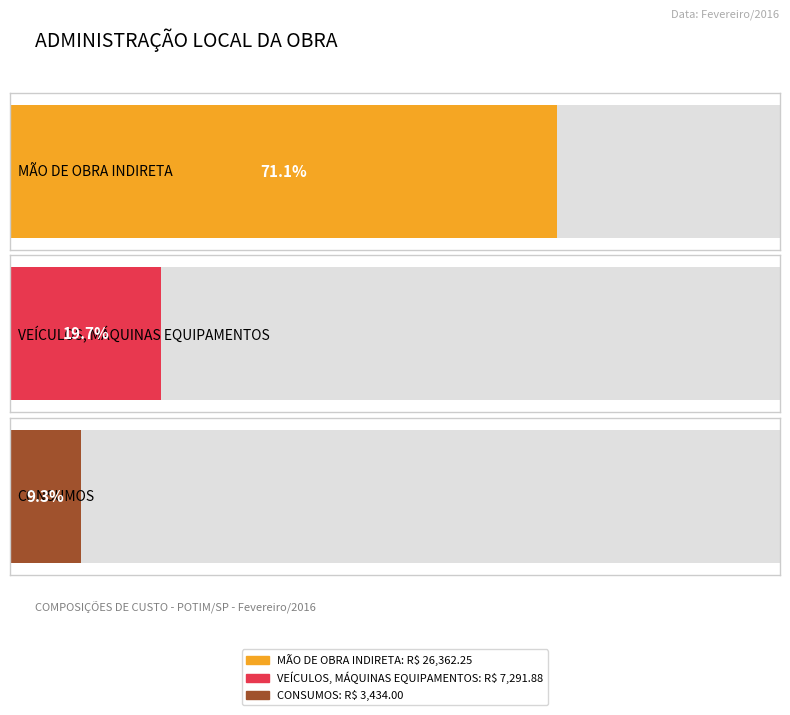

At which category does the chart reach its minimum across all series?

CONSUMOS